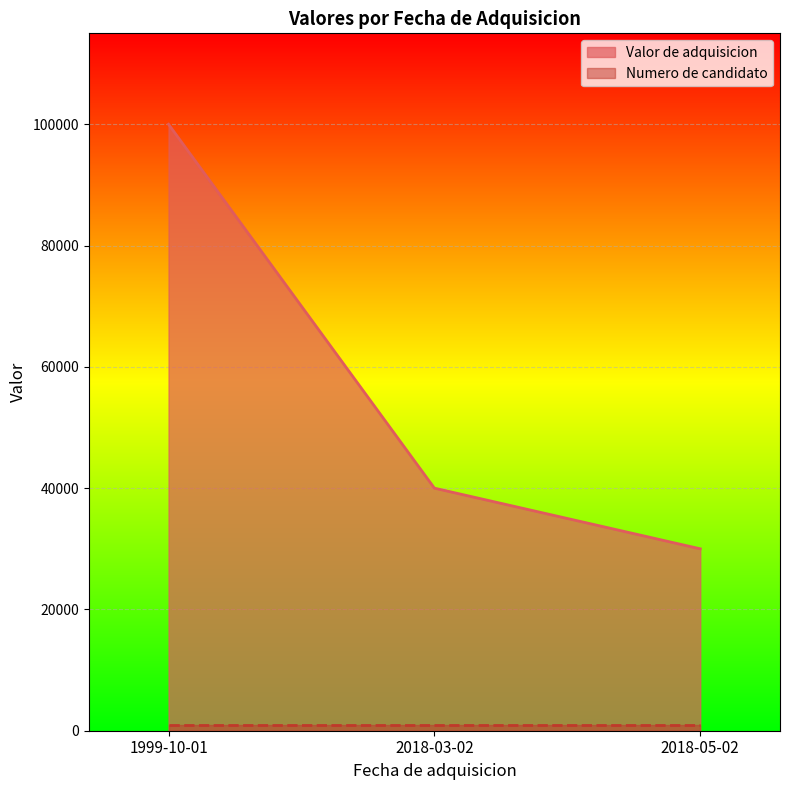

What is the average value?

56667